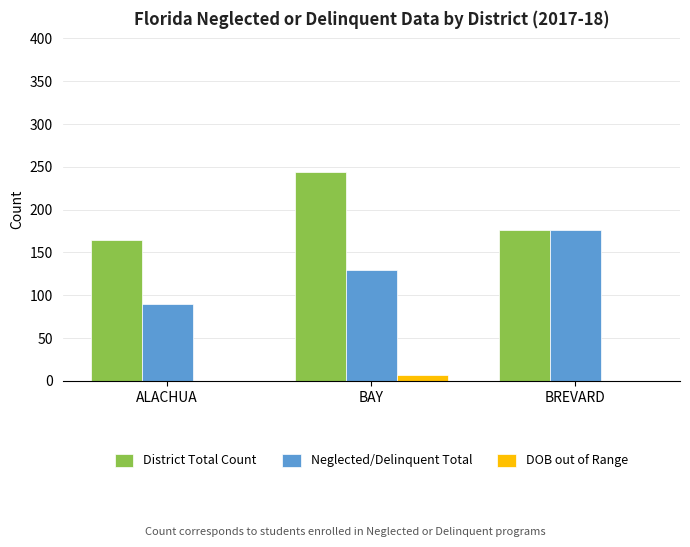

Which series has the largest total across all categories?

District Total Count